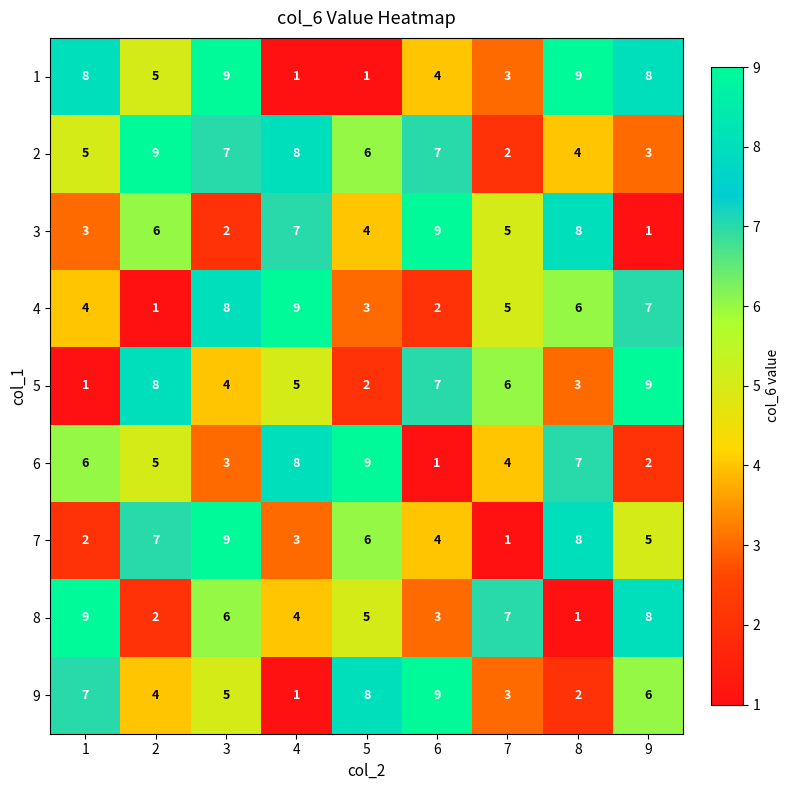

How many distinct data groups are displayed?

9